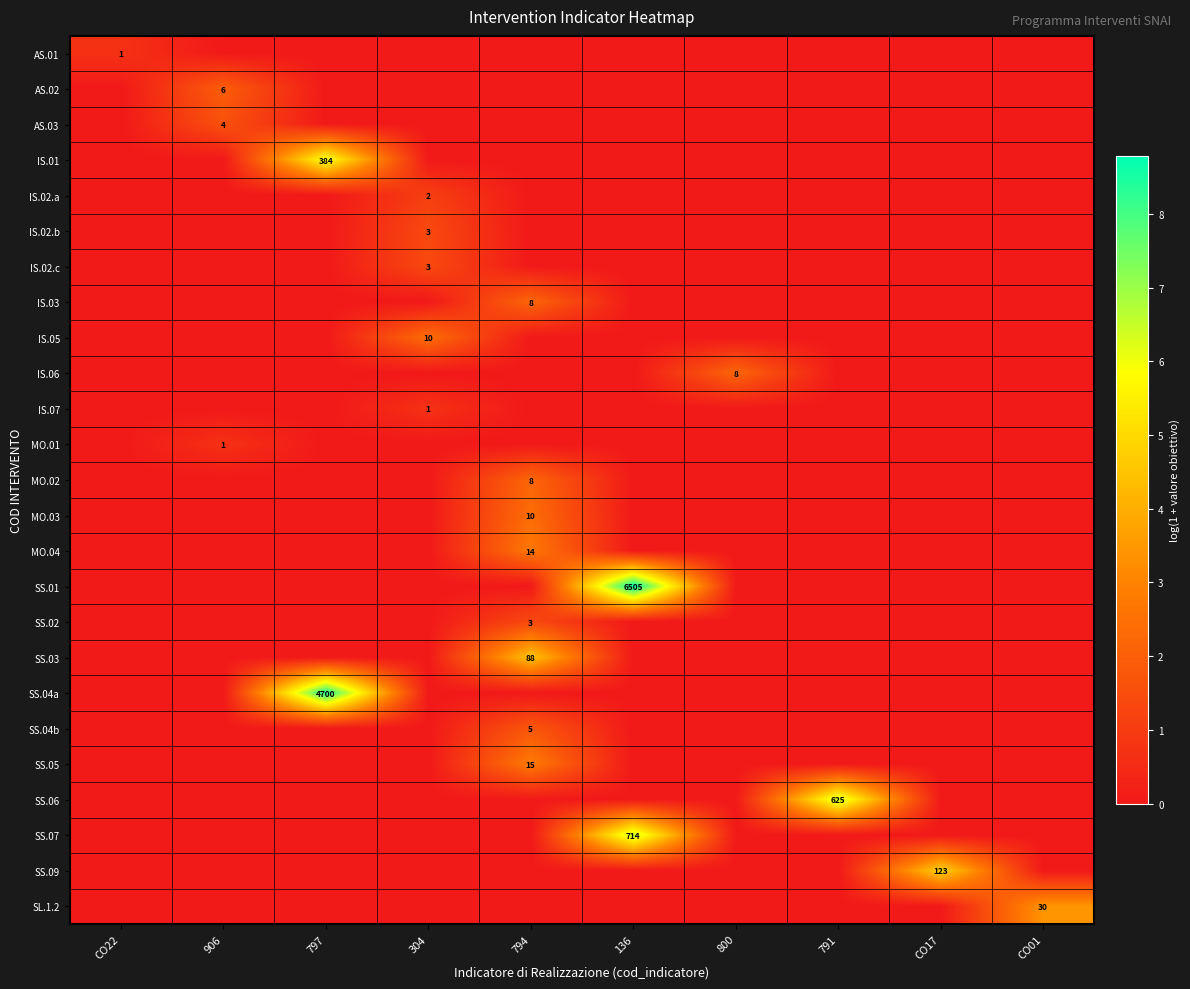

What is the highest value of the IS.05 series?

2.4